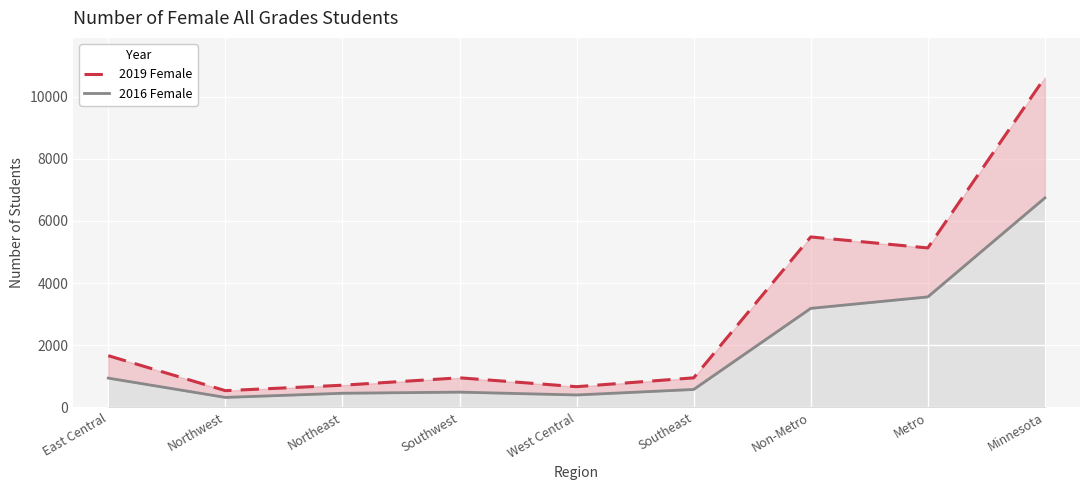

What position from the right is Northwest?

8